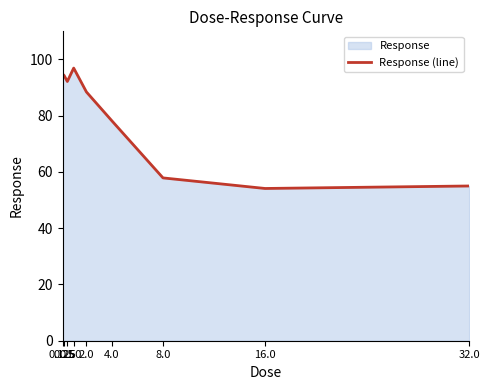

Which label corresponds to the smallest value in the chart?

16.0